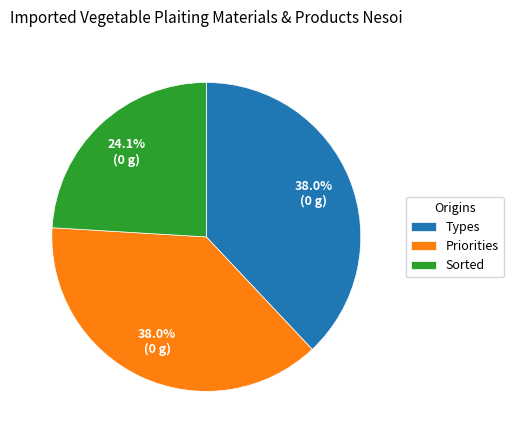

Which slice is the smallest?

Sorted